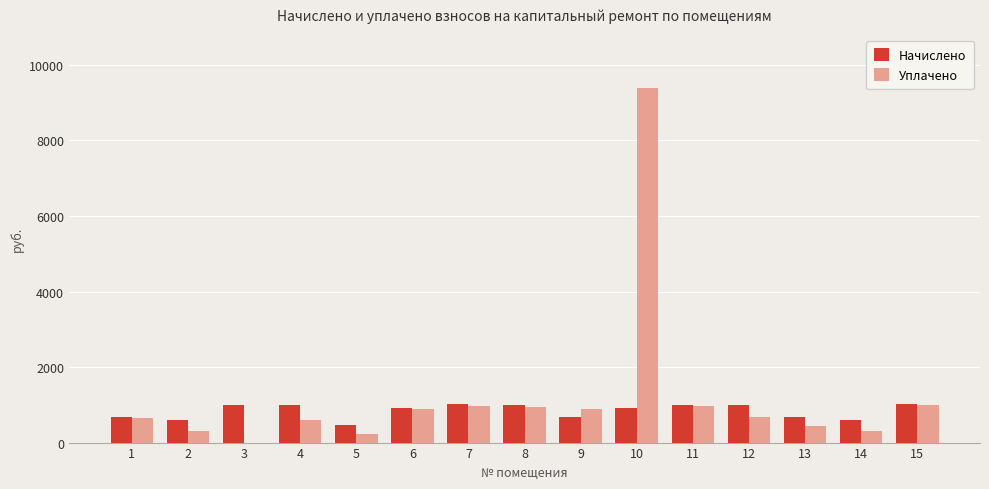

Read the Начислено value at 5.

457.9